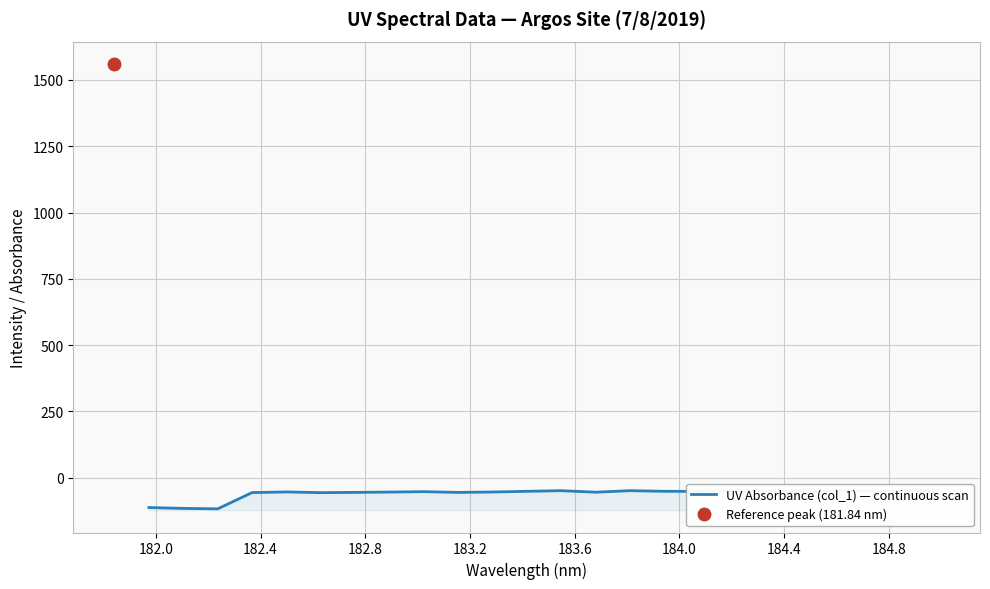

The value at 184.4 is -54.6. True or false?

True